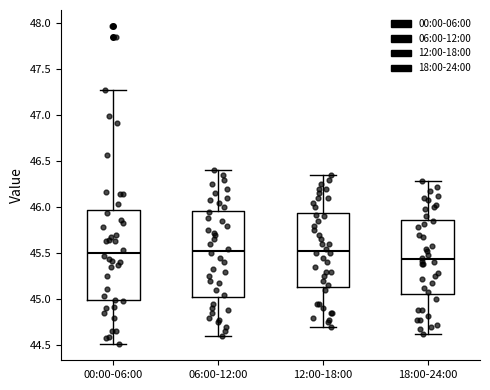

Reading left to right, read every box against the y-axis: the position of its median line, the range the box covers, and the ends of its whiskers. The values are not printed on the chart, so give them approximately, as read against the axis.

00:00-06:00: median 45.50, box 45.00 to 45.95, whiskers 44.50 to 47.25
06:00-12:00: median 45.55, box 45.05 to 45.95, whiskers 44.60 to 46.40
12:00-18:00: median 45.55, box 45.15 to 45.95, whiskers 44.70 to 46.35
18:00-24:00: median 45.45, box 45.05 to 45.85, whiskers 44.60 to 46.30